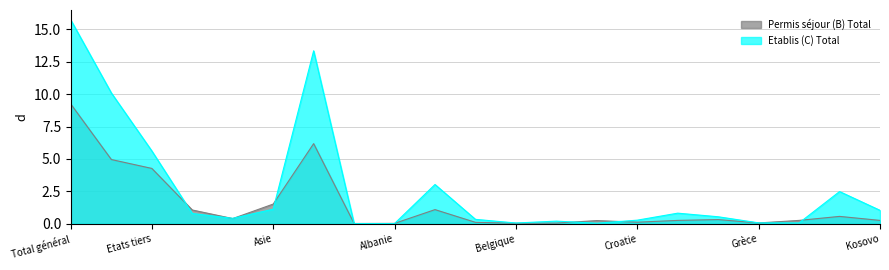

What position from the left is Hongrie?

19